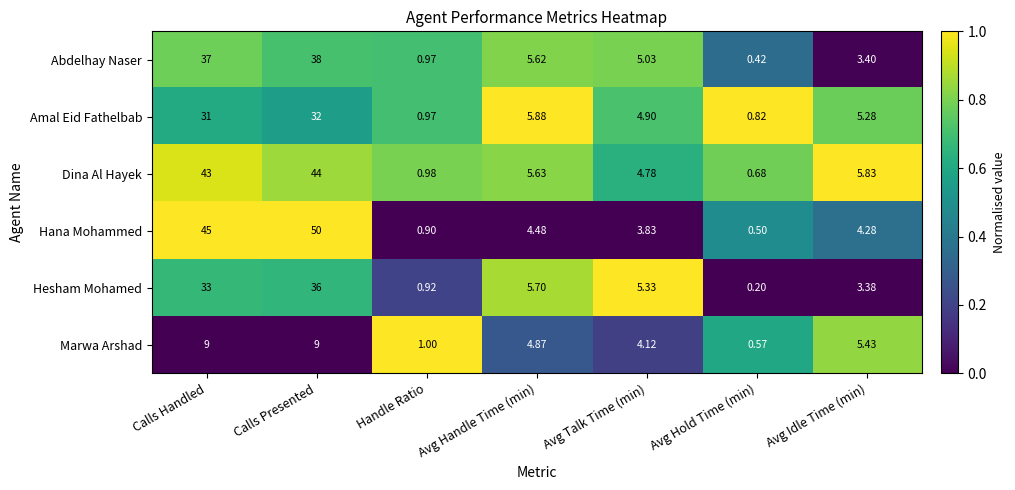

At which label is Hesham Mohamed closest to 18?

Avg Handle Time (min)